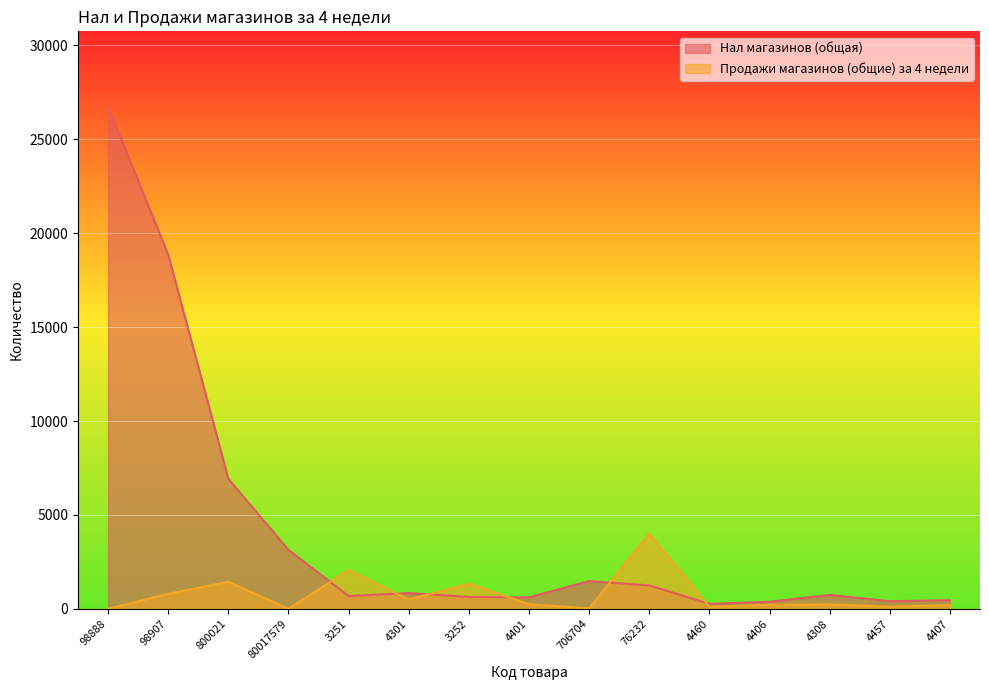

What is the approximate value of Продажи магазинов (общие) за 4 недели at 4308, to the nearest 10?

250